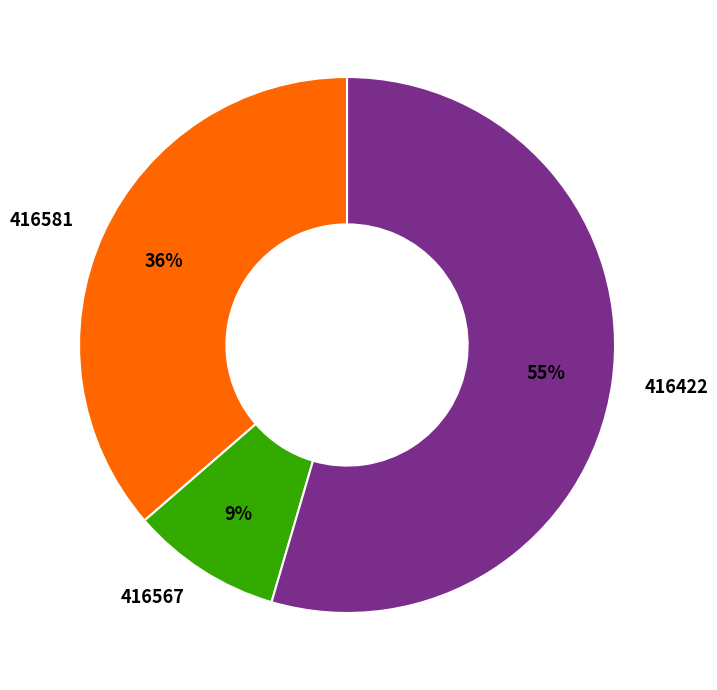

Between 416581 and 416422, which is larger?

416422